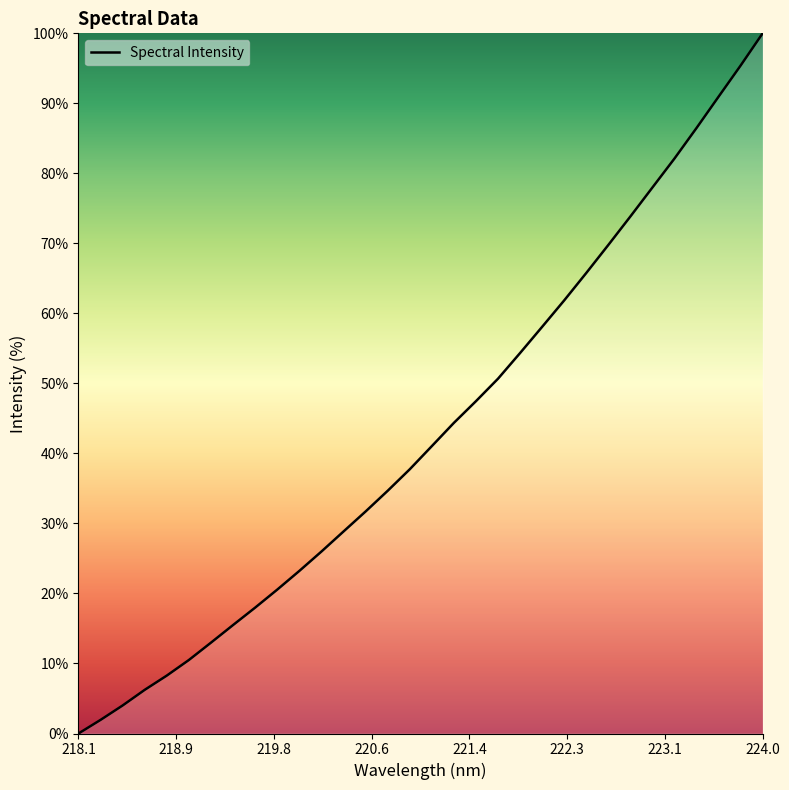

How many categories are shown in the chart?

32